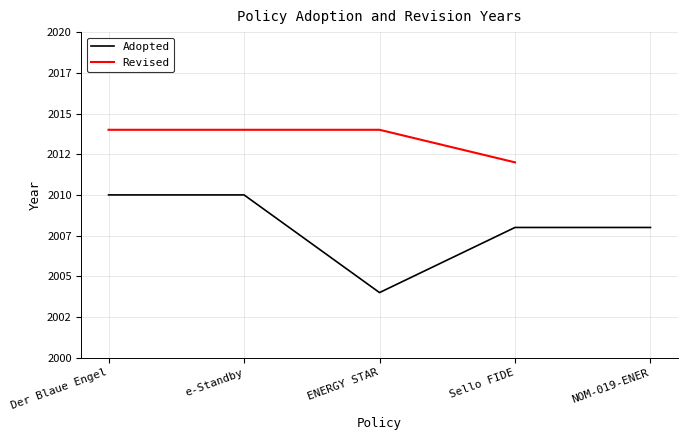

How many interior local valleys (lower than both neighbors) does the data have?

1